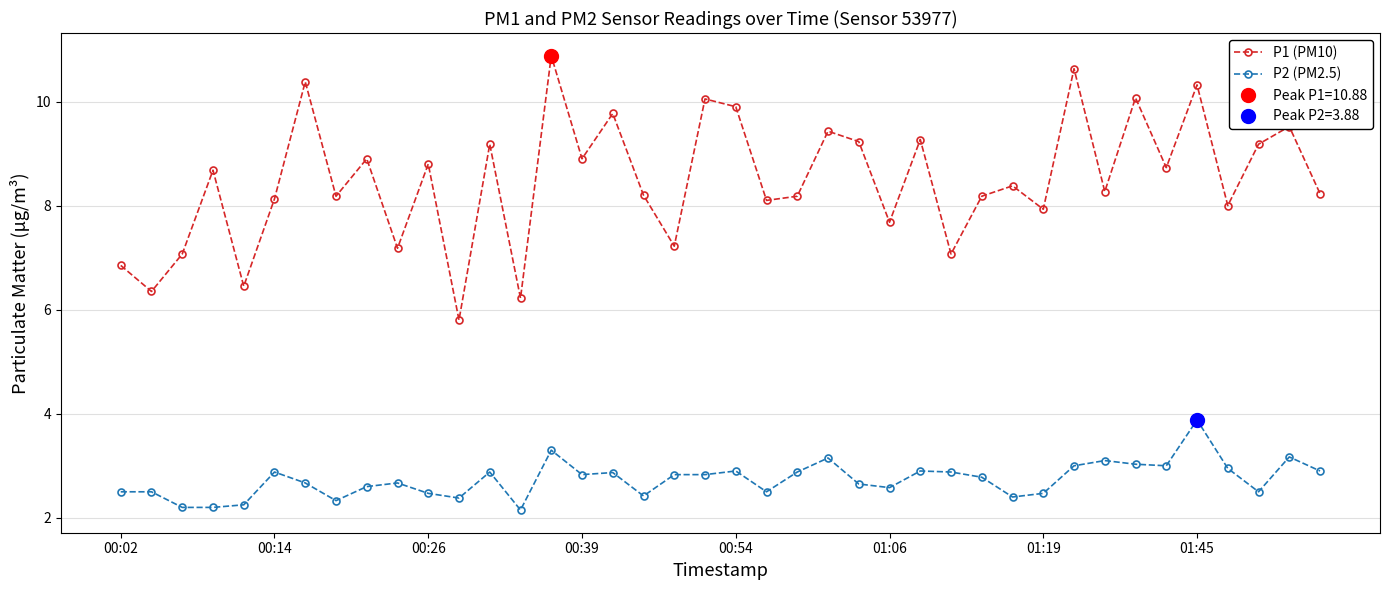

True or false: P1 (PM10) and P2 (PM2.5) intersect in this chart.

False